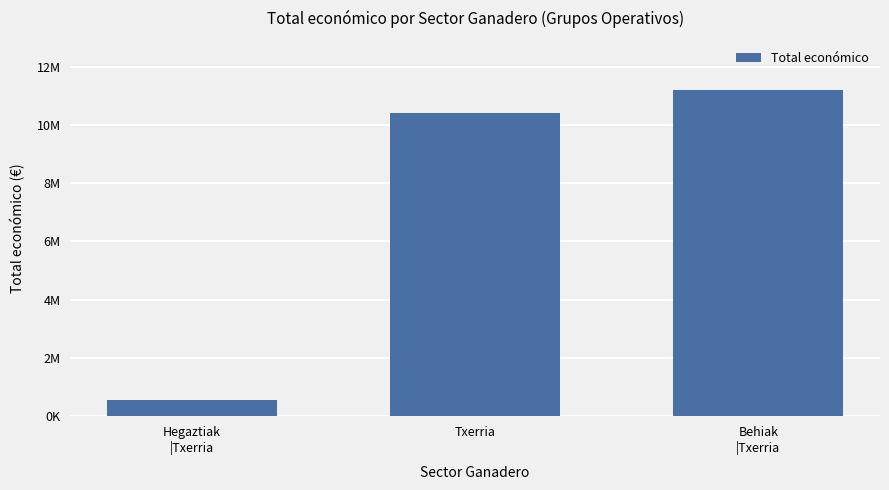

What is the difference between the maximum and minimum values?

10661090